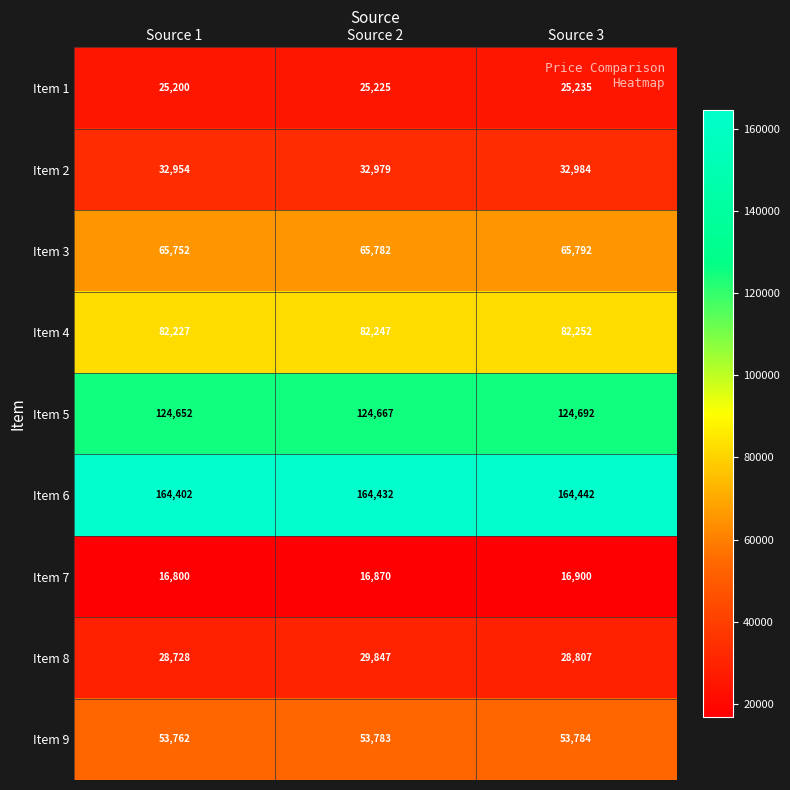

At which category does the chart reach its peak across all series?

Source 3